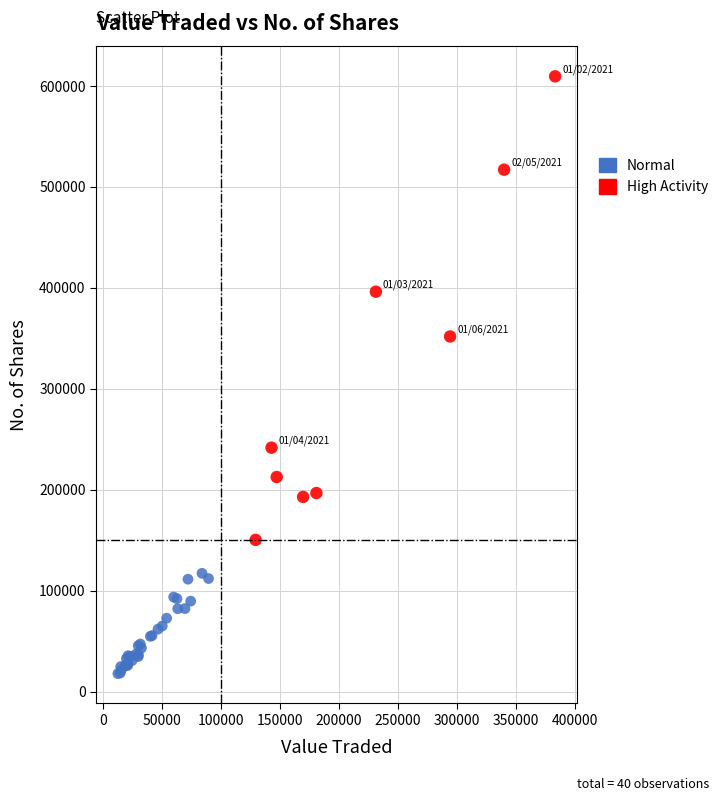

Which series has the largest Y range (max minus min)?

High Activity